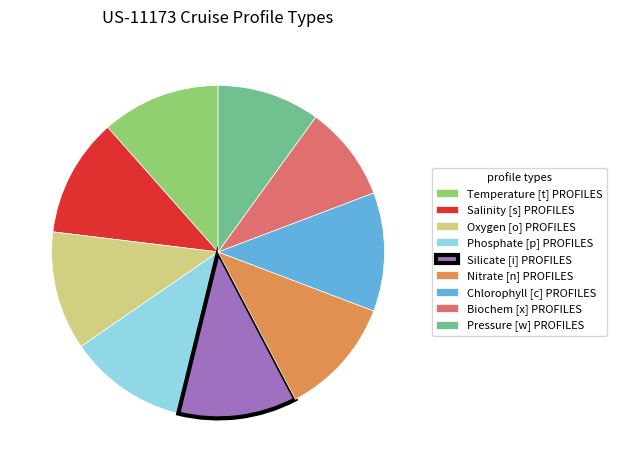

Which slice is the smallest?

Biochem [x] PROFILES